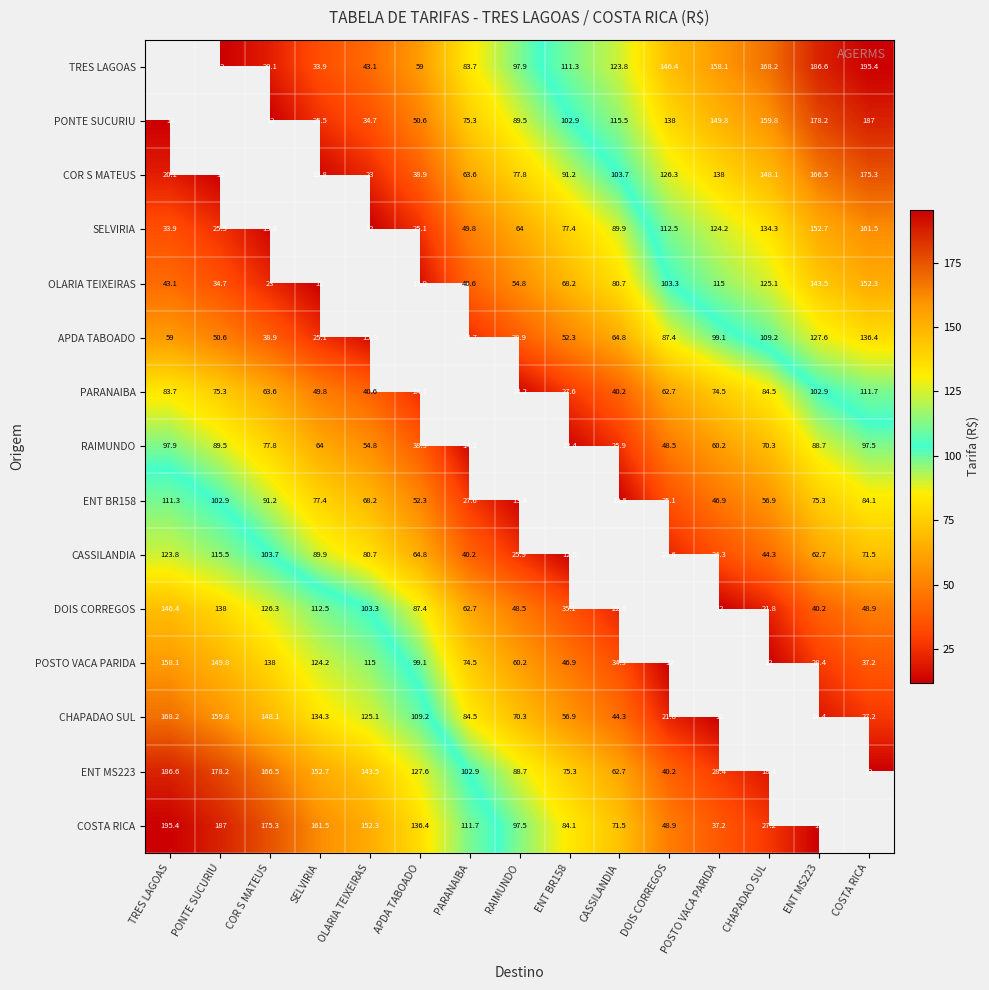

What is the difference between the TRES LAGOAS values at PONTE SUCURIU and SELVIRIA?

21.9